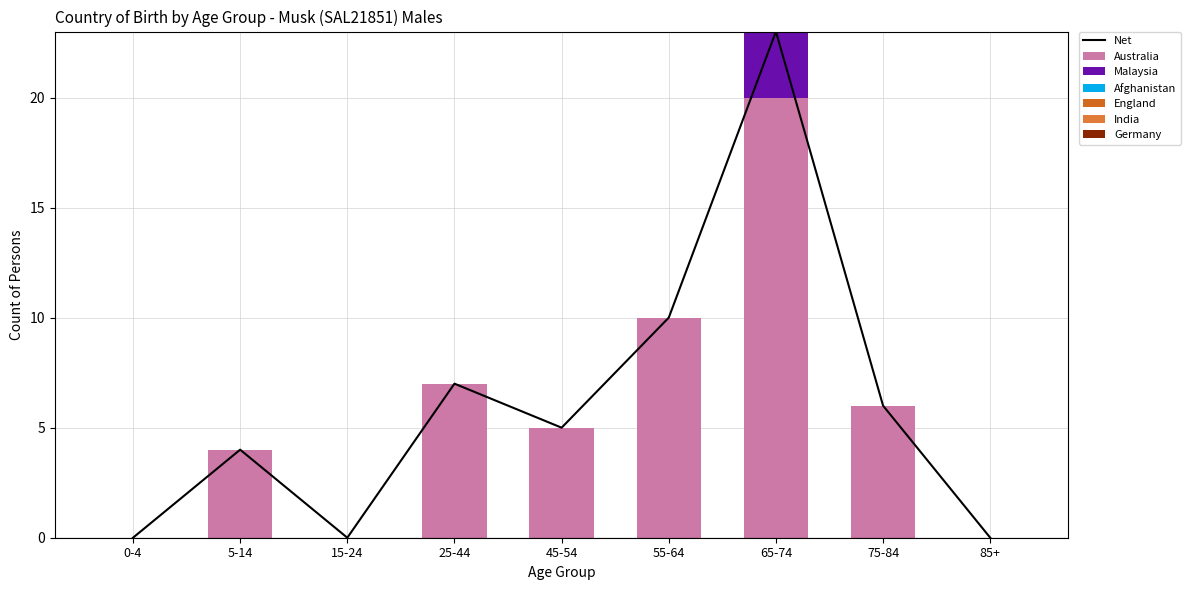

Between 5-14 and 85+, which series saw the biggest shift?

Australia